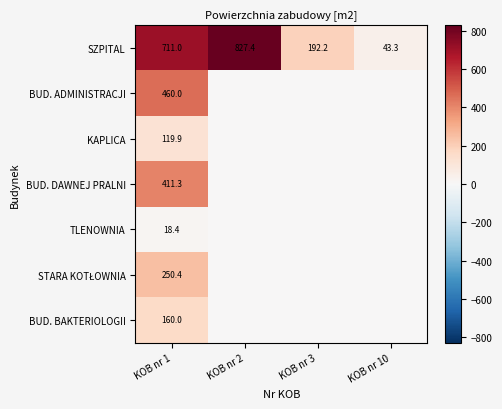

Is it true that BUD. DAWNEJ PRALNI equals 411.3 at KOB nr 1?

True